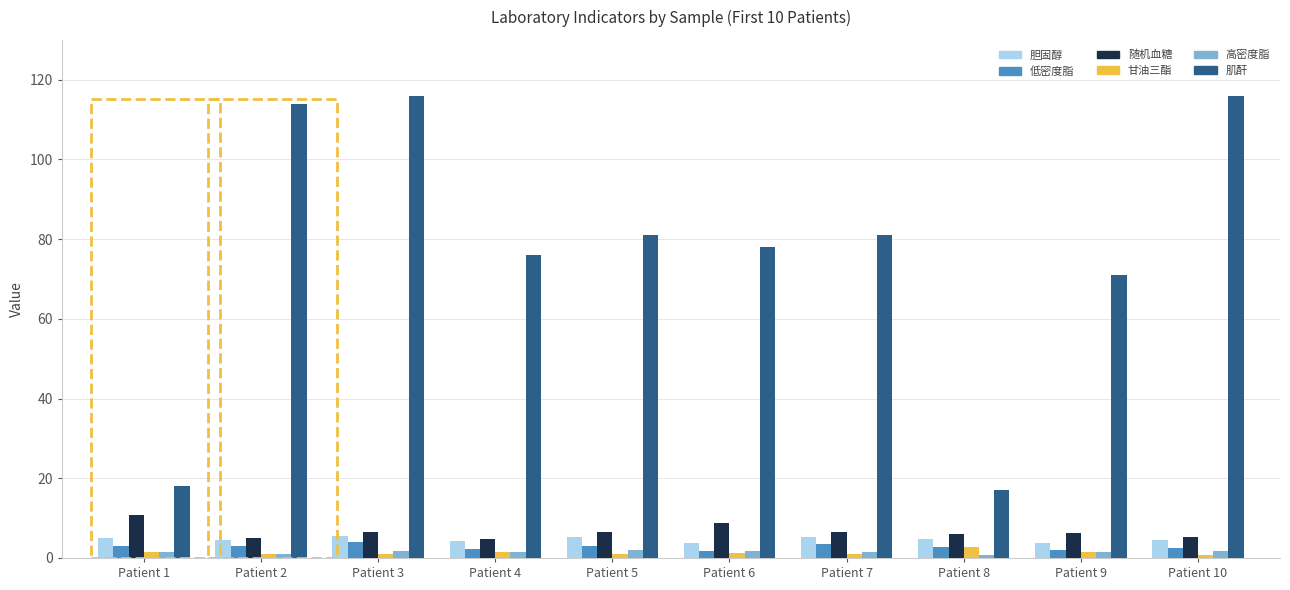

The value of 胆固醇 at Patient 2 is 4.5. True or false?

True